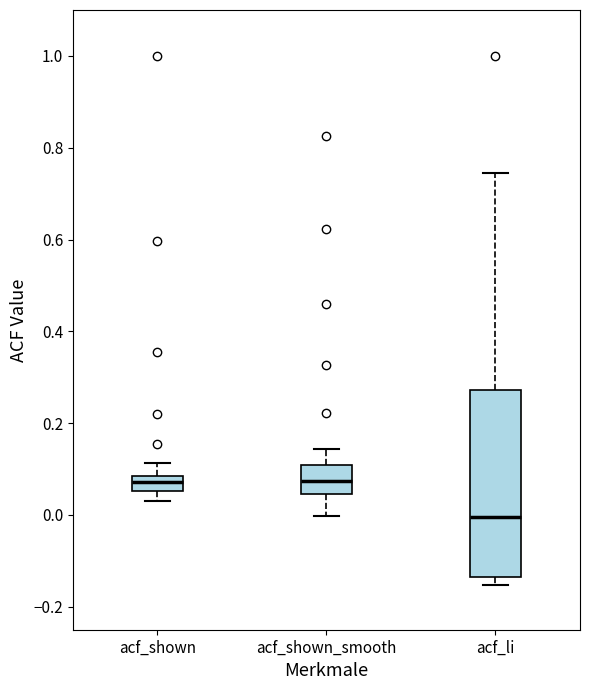

Reading left to right, read every box against the y-axis: the position of its median line, the range the box covers, and the ends of its whiskers. The values are not printed on the chart, so give them approximately, as read against the axis.

acf_shown: median 0.08 (inside the box), box 0.06 to 0.08, whiskers 0.04 to 0.12
acf_shown_smooth: median 0.08, box 0.04 to 0.10, whiskers 0.00 to 0.14
acf_li: median 0.00, box -0.14 to 0.28, whiskers -0.16 to 0.74